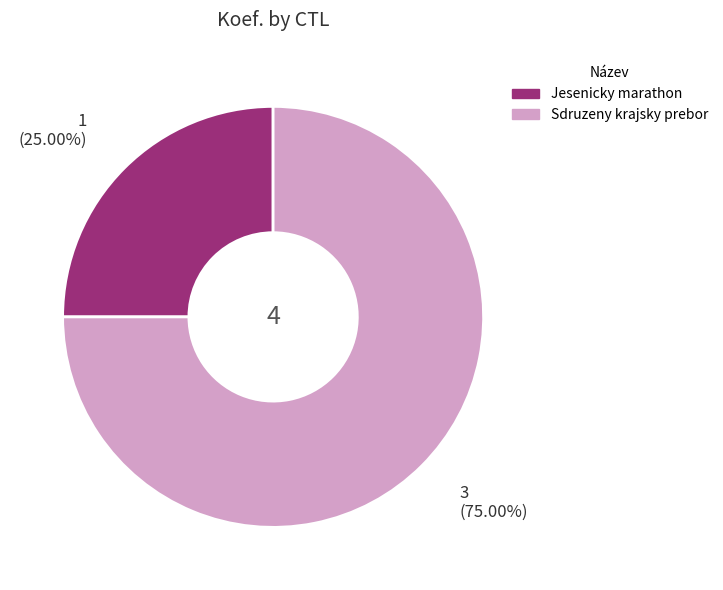

Is there a majority slice in this chart?

Yes